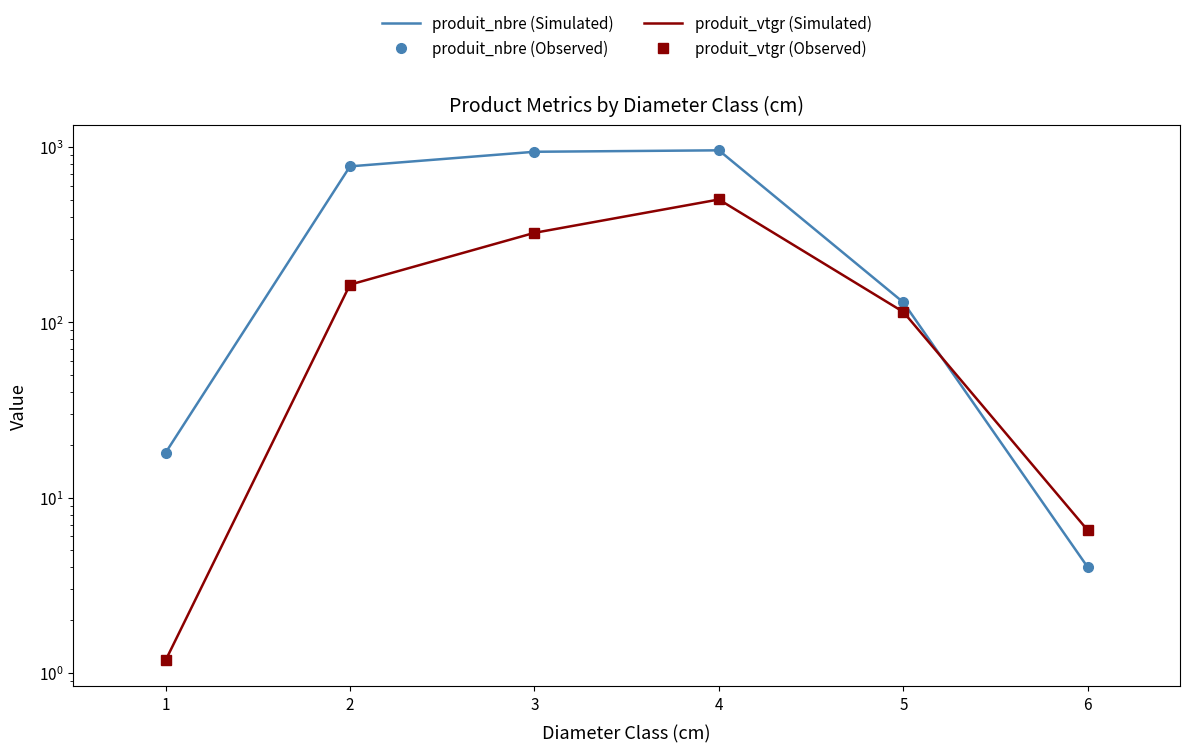

Reading left to right, extract all data points from this chart.

produit_nbre (Simulated): 18.0	776.0	940.0	958.0	130.0	4.0
produit_nbre (Observed): 18.0	776.0	940.0	958.0	130.0	4.0
produit_vtgr (Simulated): 1.2	164.0	324.0	502.1	114.6	6.5
produit_vtgr (Observed): 1.2	164.0	324.0	502.1	114.6	6.5